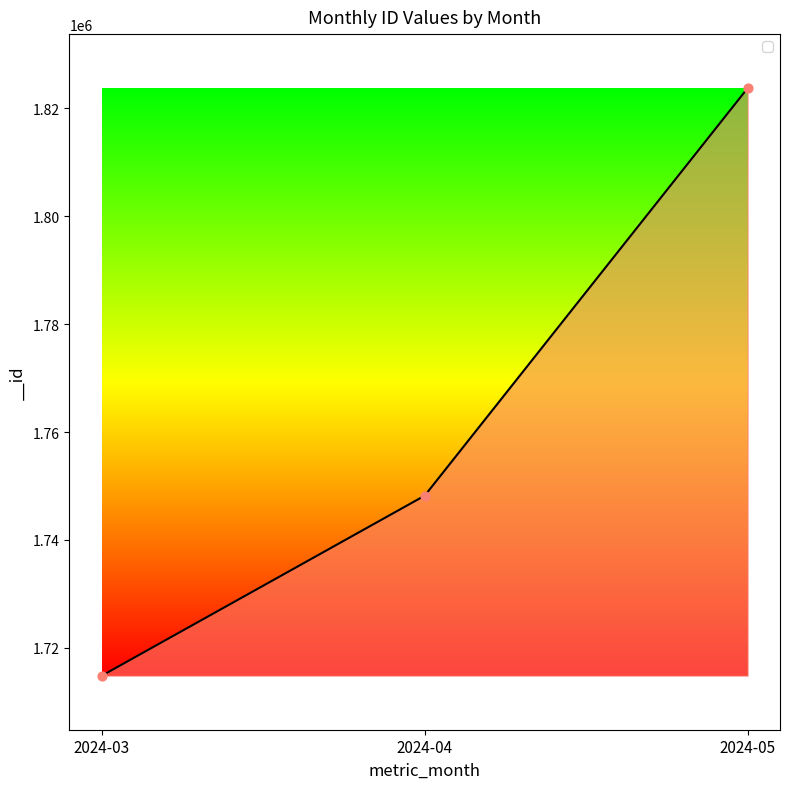

Between 2024-05 and 2024-04, which is larger?

2024-05